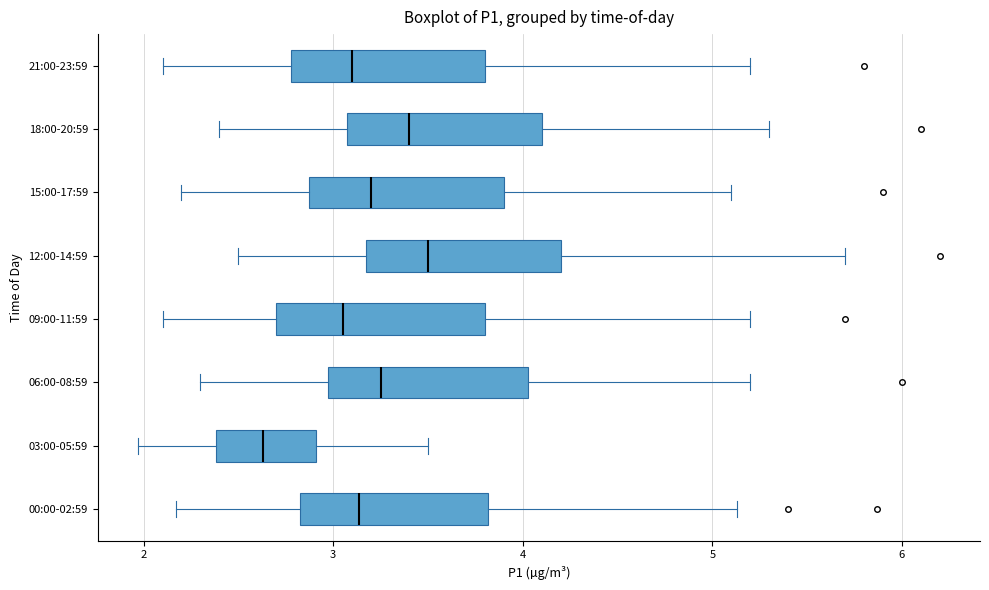

Reading bottom to top, read every box against the x-axis: the position of its median line, the range the box covers, and the ends of its whiskers. The values are not printed on the chart, so give them approximately, as read against the axis.

00:00-02:59: median 3.1, box 2.8 to 3.8, whiskers 2.2 to 5.1
03:00-05:59: median 2.6, box 2.4 to 2.9, whiskers 2.0 to 3.5
06:00-08:59: median 3.3, box 3.0 to 4.0, whiskers 2.3 to 5.2
09:00-11:59: median 3.1, box 2.7 to 3.8, whiskers 2.1 to 5.2
12:00-14:59: median 3.5, box 3.2 to 4.2, whiskers 2.5 to 5.7
15:00-17:59: median 3.2, box 2.9 to 3.9, whiskers 2.2 to 5.1
18:00-20:59: median 3.4, box 3.1 to 4.1, whiskers 2.4 to 5.3
21:00-23:59: median 3.1, box 2.8 to 3.8, whiskers 2.1 to 5.2